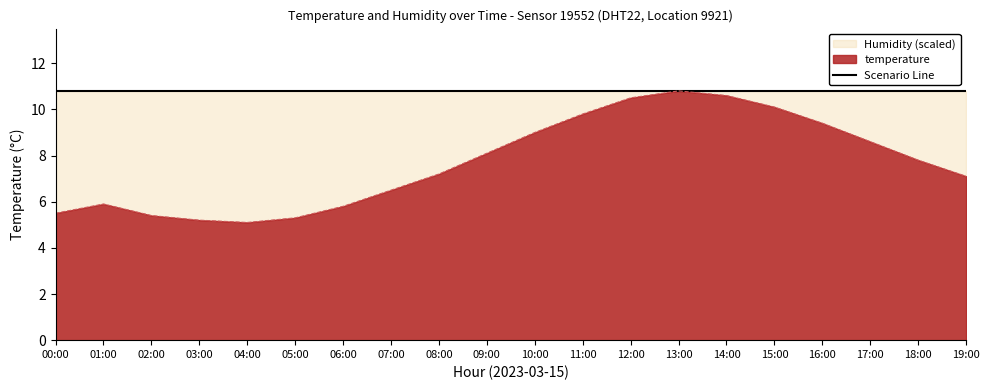

Which label corresponds to the largest value in the chart?

13:00